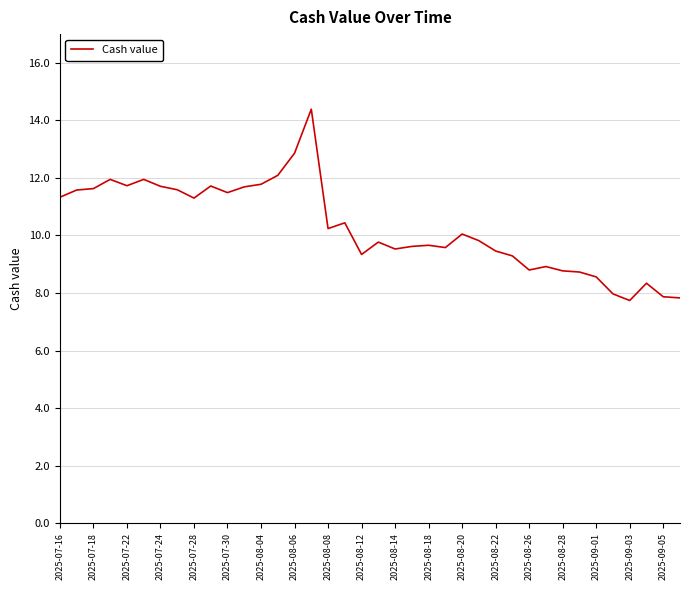

What is the difference between the maximum and minimum values?

6.7